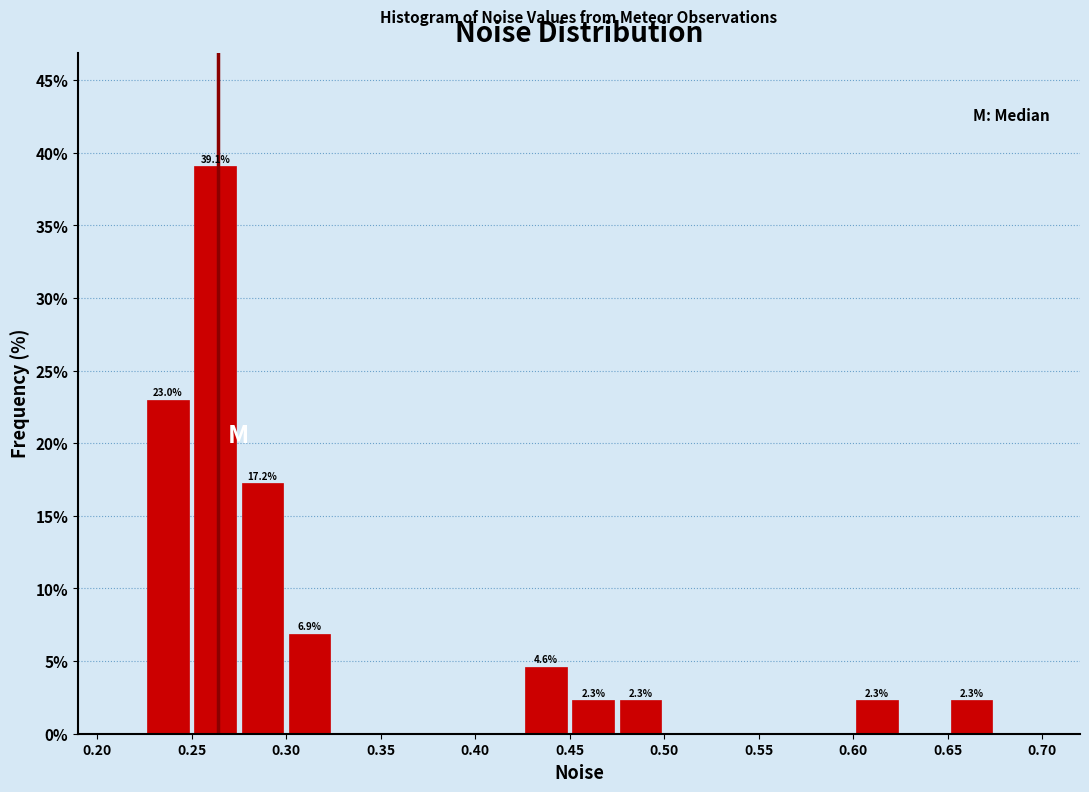

Over which range of the x-axis is the bar tallest?

0.250 to 0.275